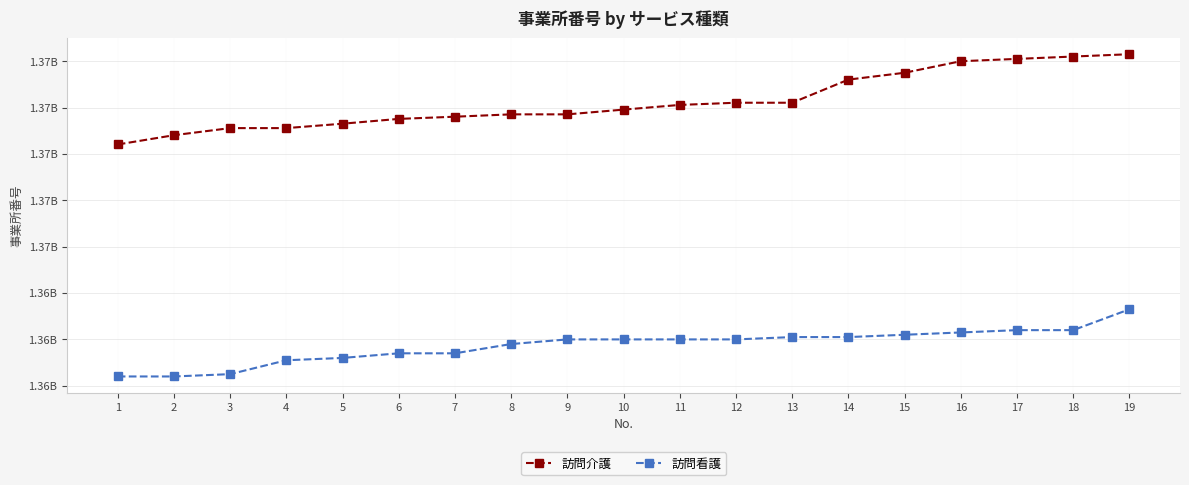

At which category is the sum across all series the highest?

19